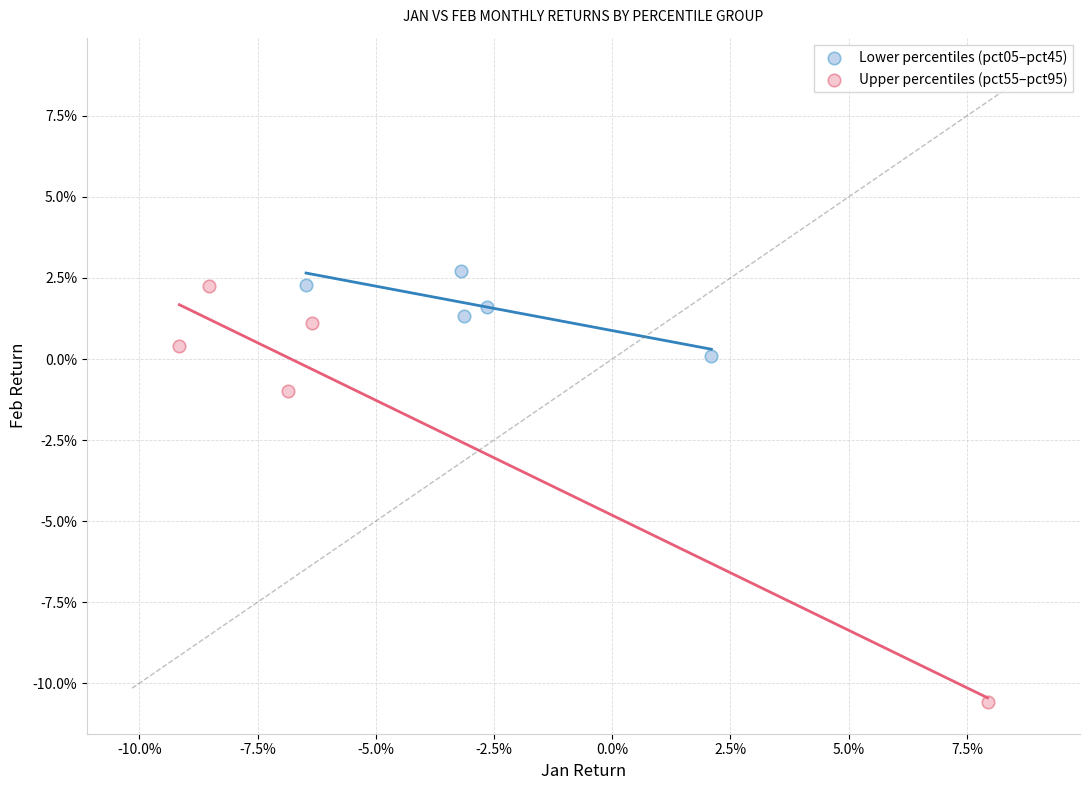

Which series reaches the maximum Y coordinate?

Lower percentiles (pct05–pct45)